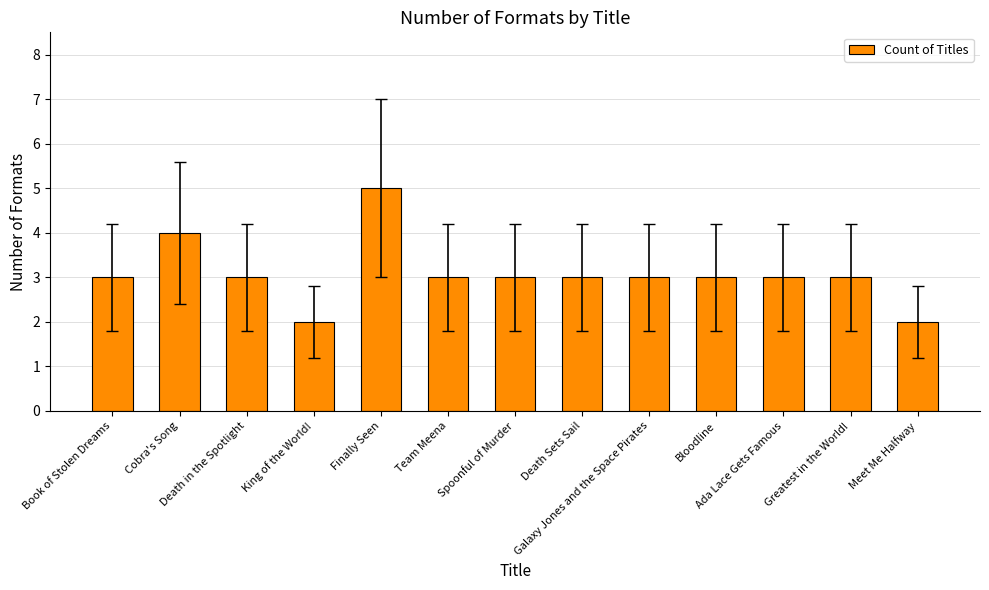

What is the value of the 13th bar from the left?

2